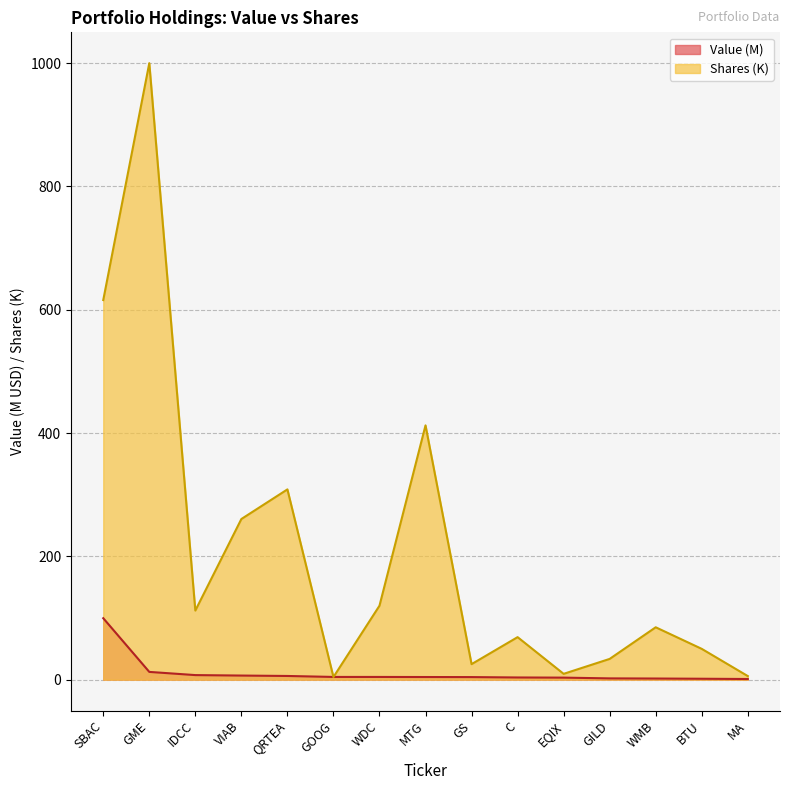

What are all the series names shown in the legend?

Value (M), Shares (K)